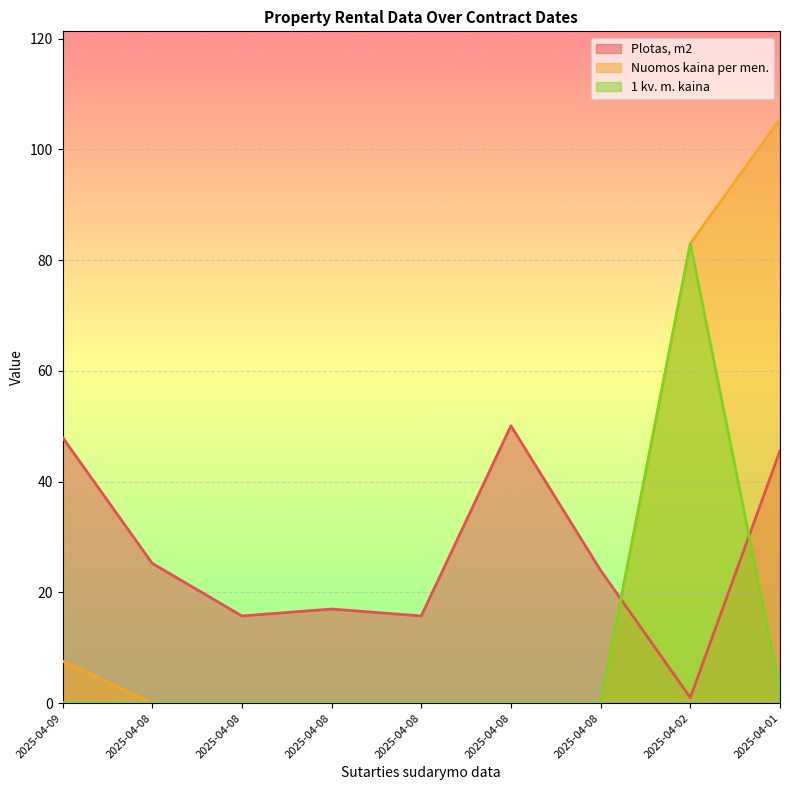

Between 2025-04-08 and 2025-04-01, which series saw the biggest shift?

Nuomos kaina per men.